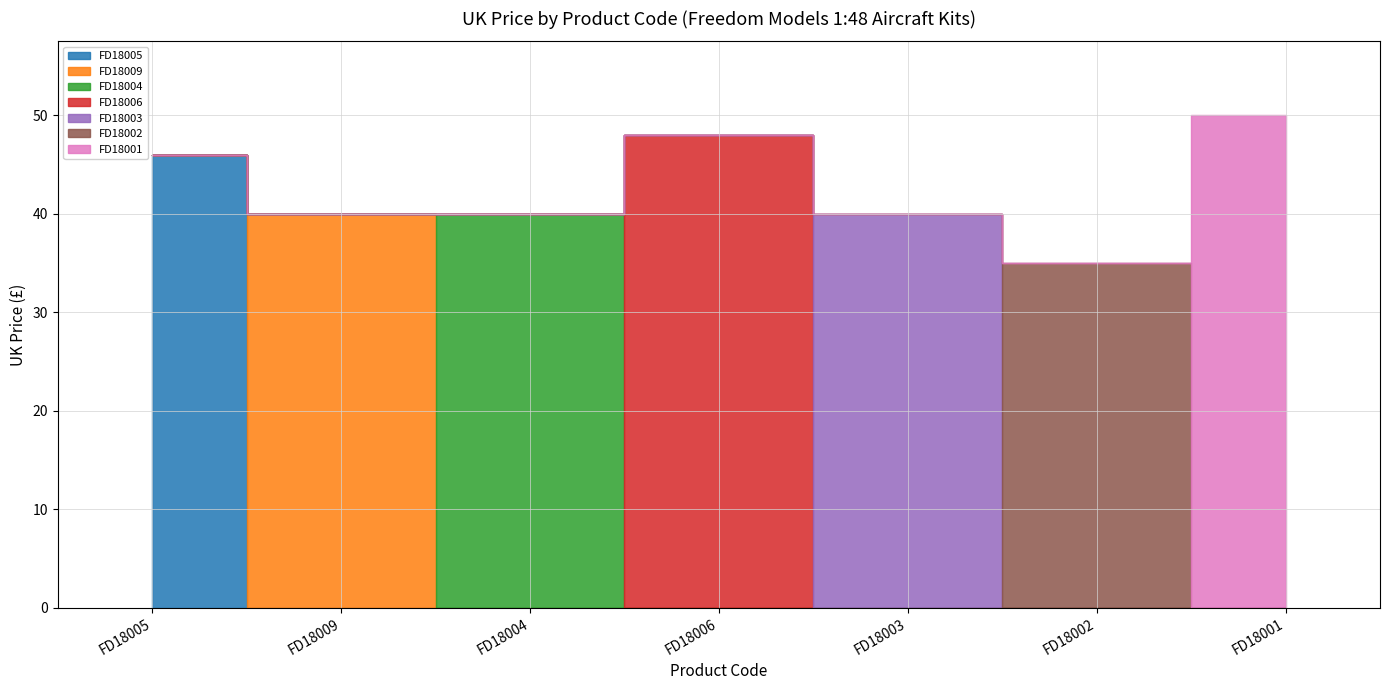

Is it true that the value at FD18002 is 46.9?

False